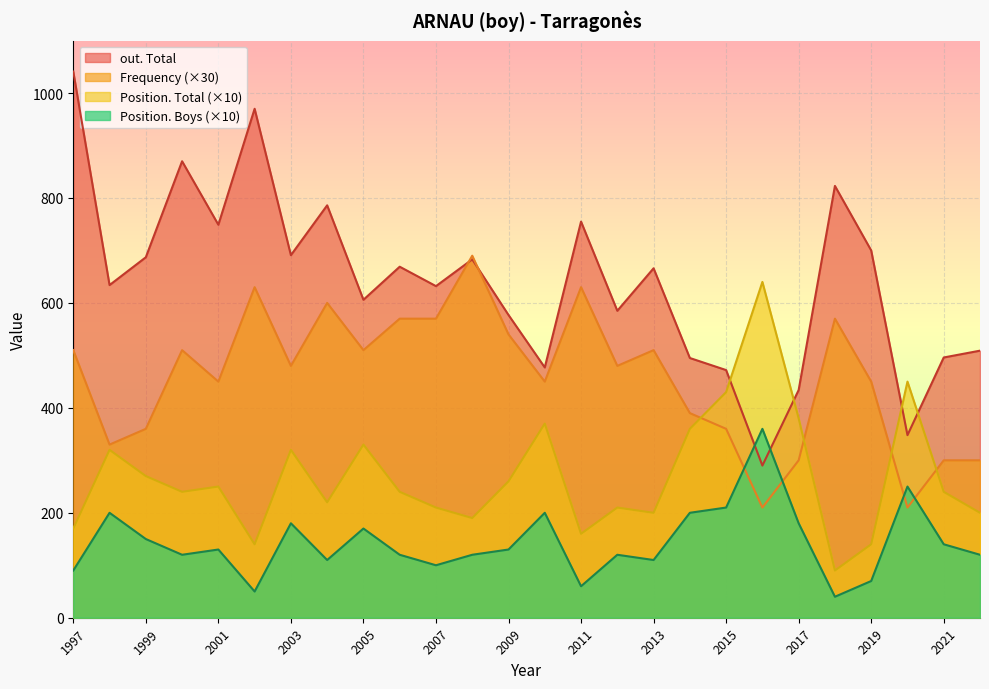

What is the smallest value displayed?

40